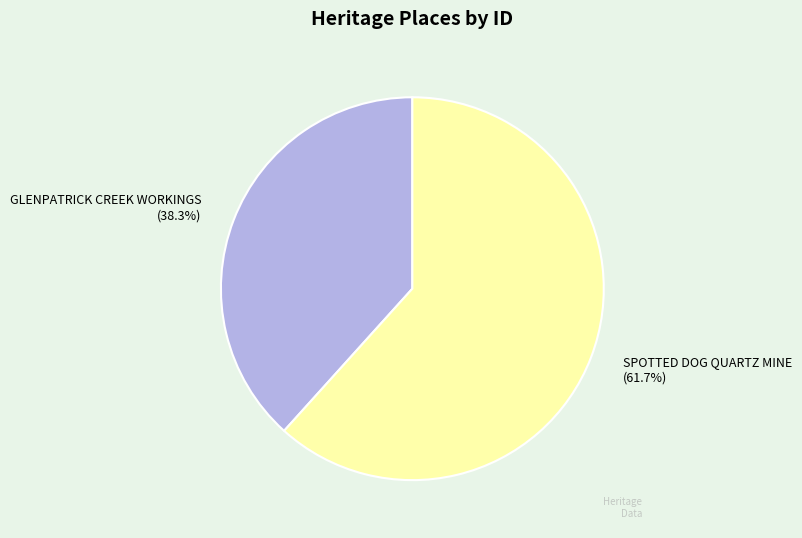

To the nearest percent, what portion does SPOTTED DOG QUARTZ MINE represent?

62%